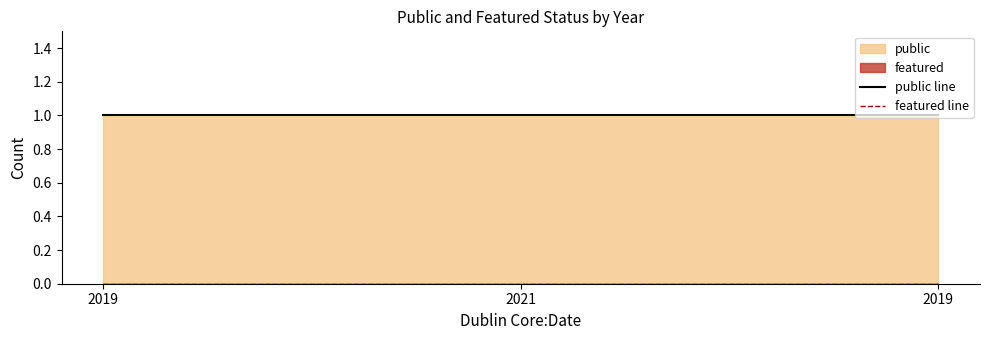

List the series in order of their peak value, highest first.

public line, featured line